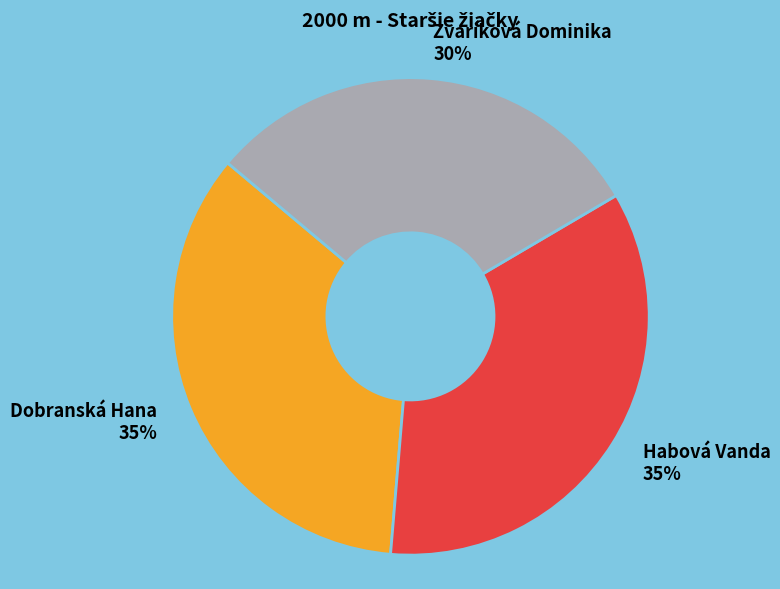

To the nearest percent, what is the combined percentage of Habová Vanda and Zvaríková Dominika?

65%